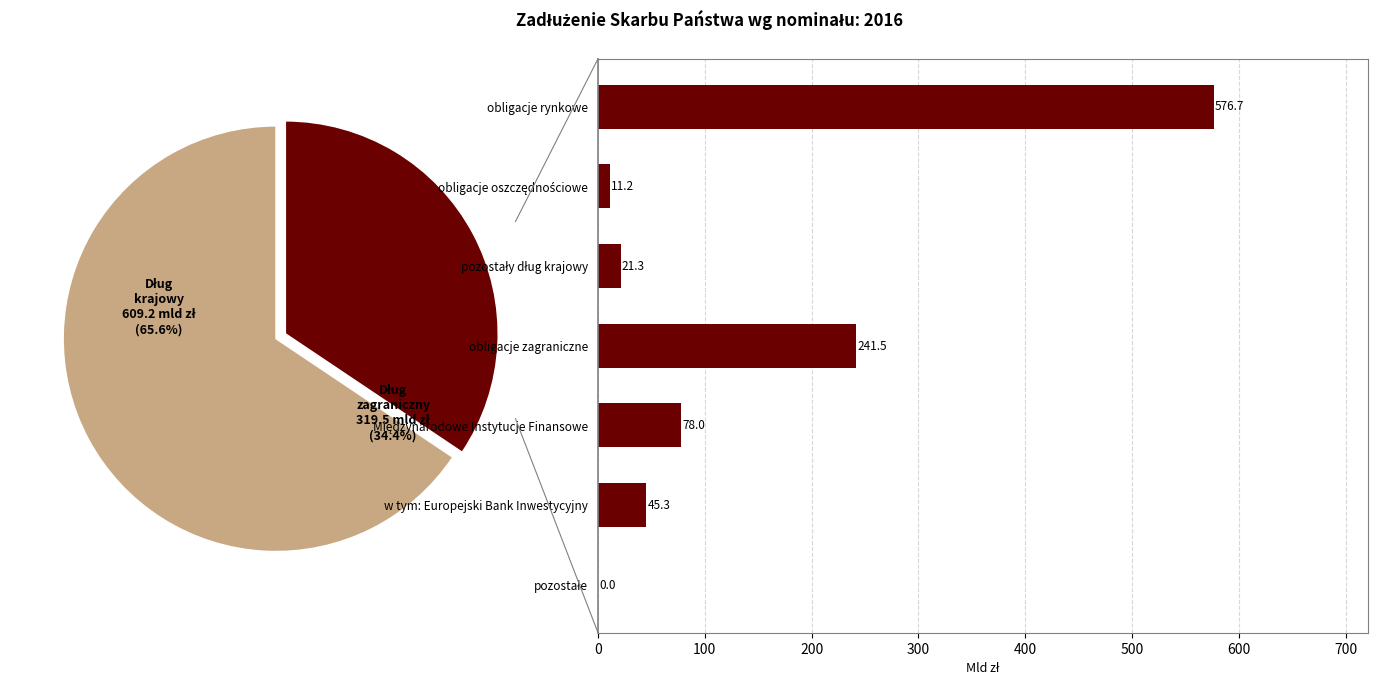

Combined, do Dług zagraniczny and Dług krajowy account for over 50%?

Yes